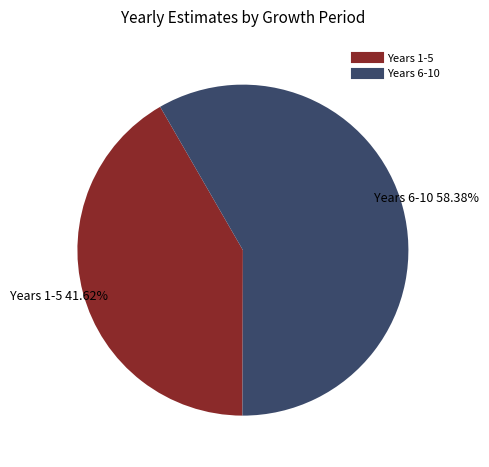

Does any single category account for the majority?

Yes